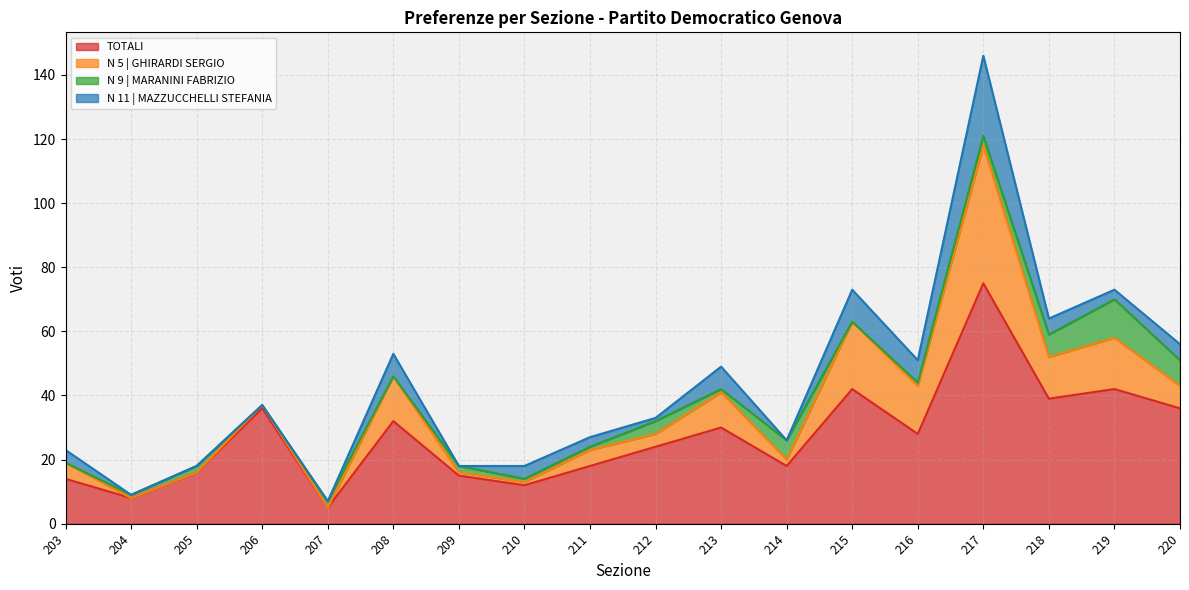

Where is the first local maximum for TOTALI?

206